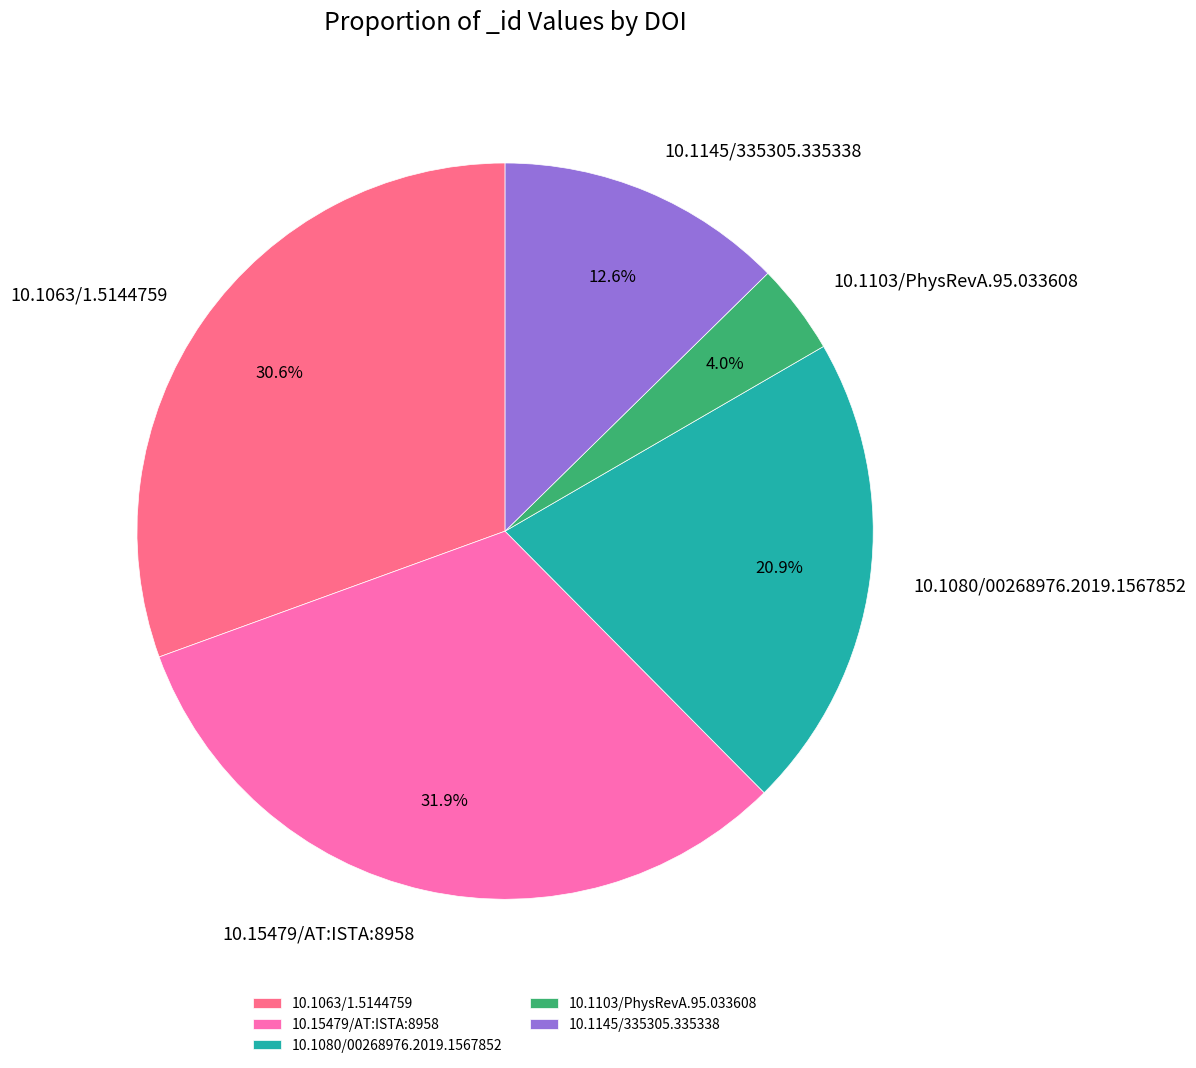

Which category has the smallest portion of the pie?

10.1103/PhysRevA.95.033608